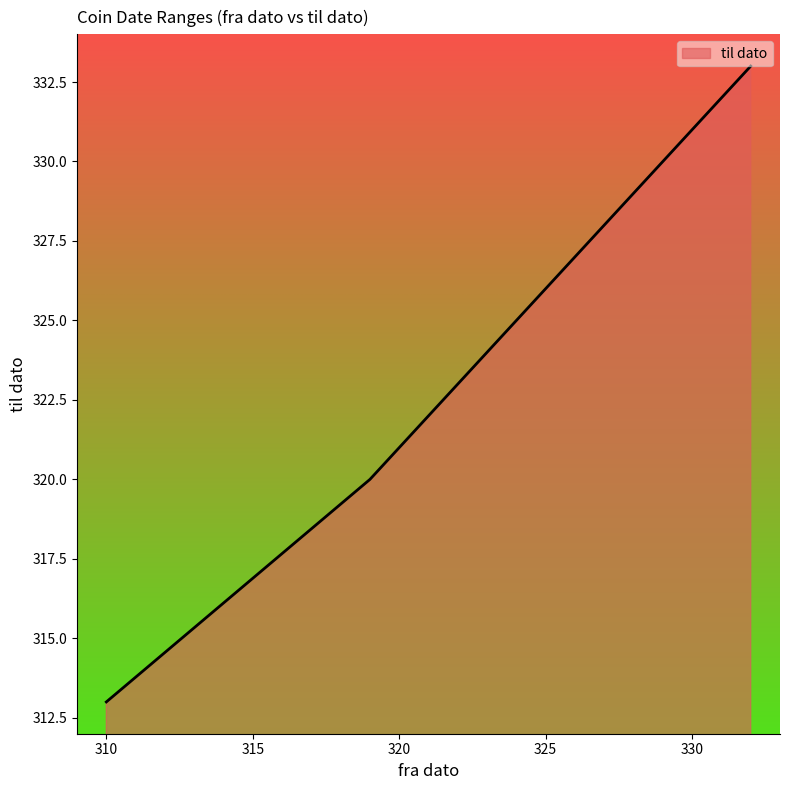

The chart shows a value of 320 at 319. True or false?

True